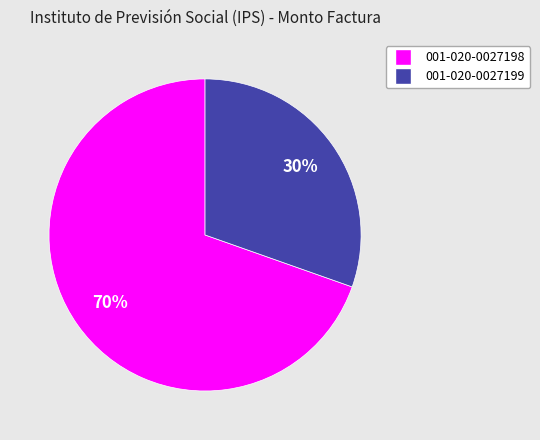

Count the number of slices in the pie.

2